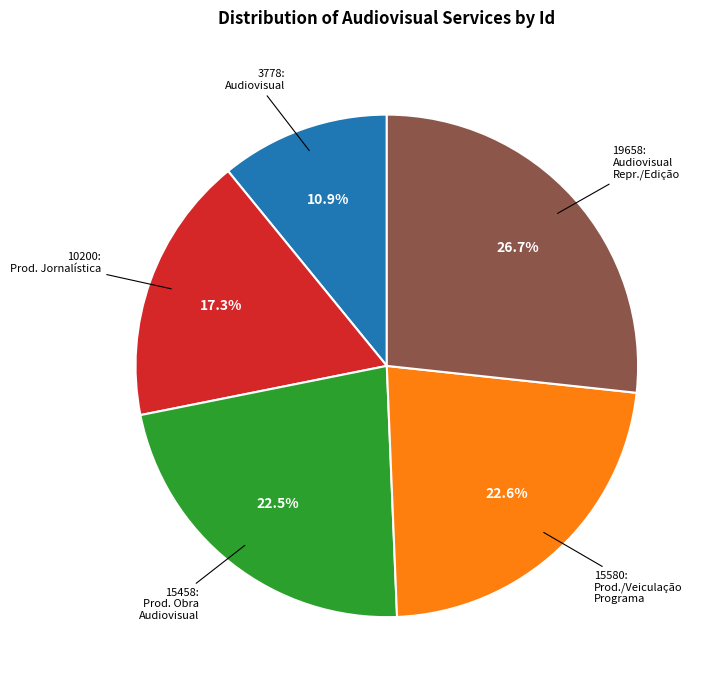

Is there any slice that represents more than half of the pie?

No